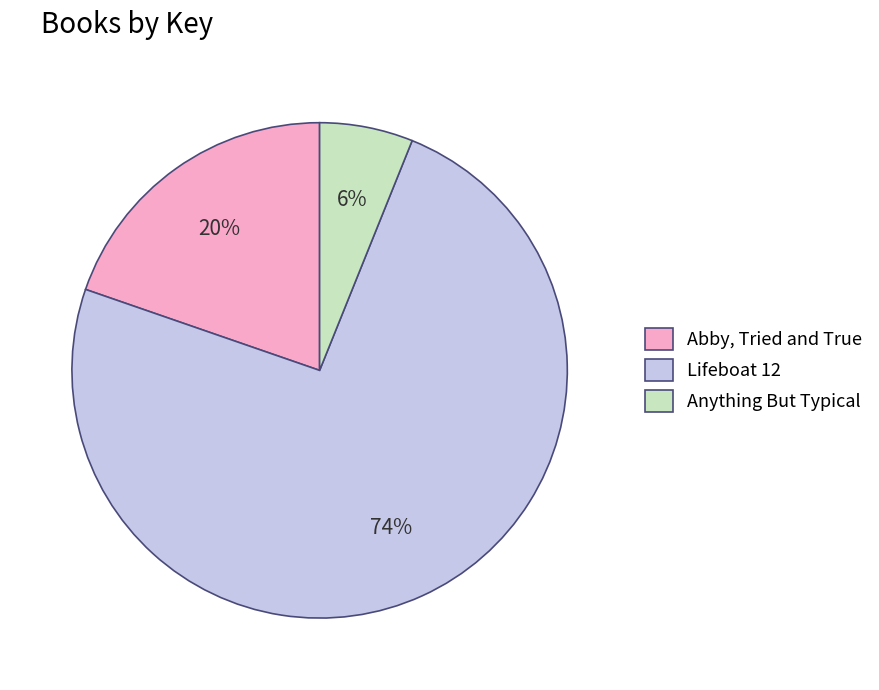

Which slice is the largest?

Lifeboat 12